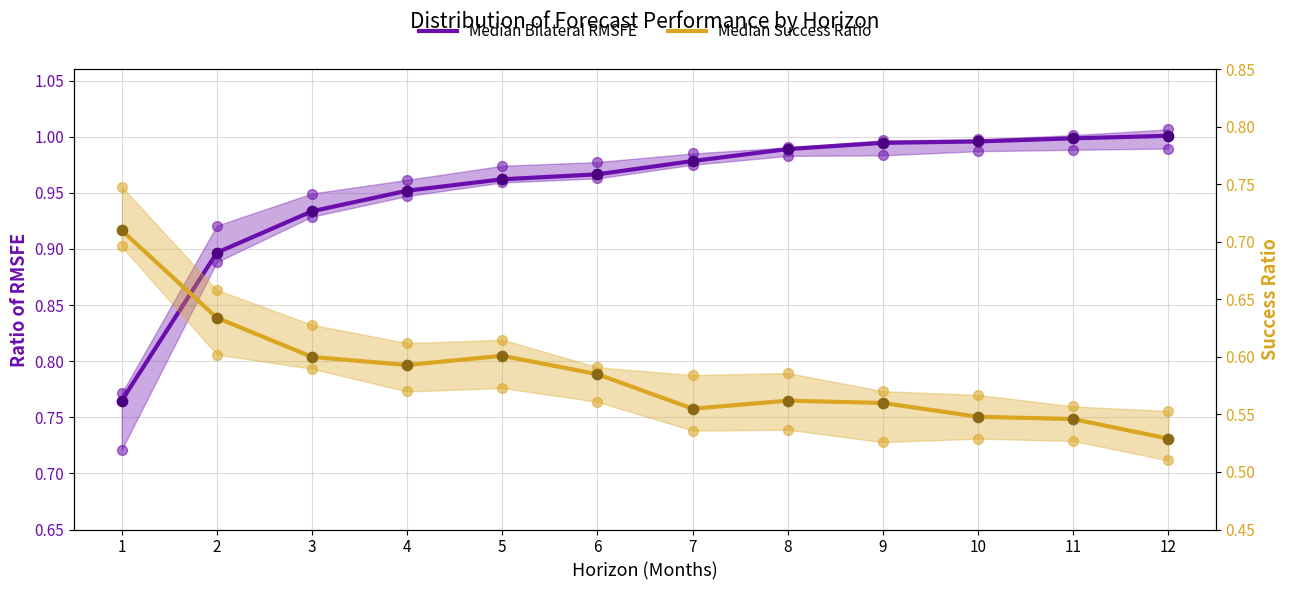

Which series has the largest total across all categories?

Median Bilateral RMSFE